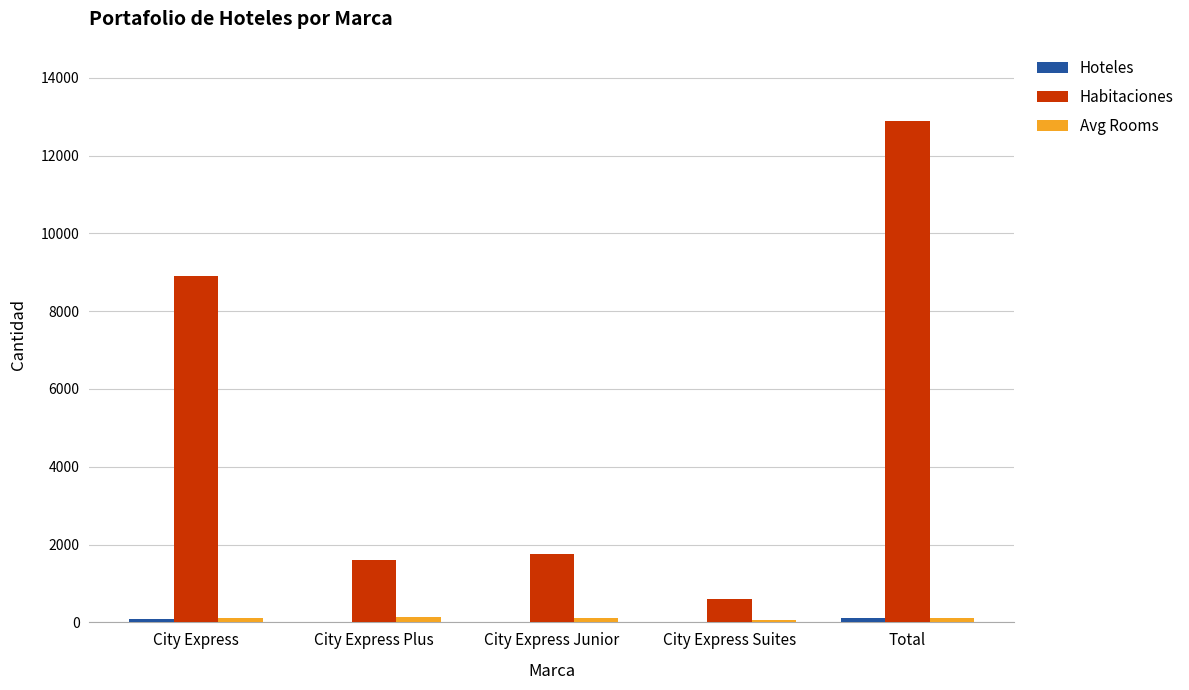

What is the greatest value displayed?

12887